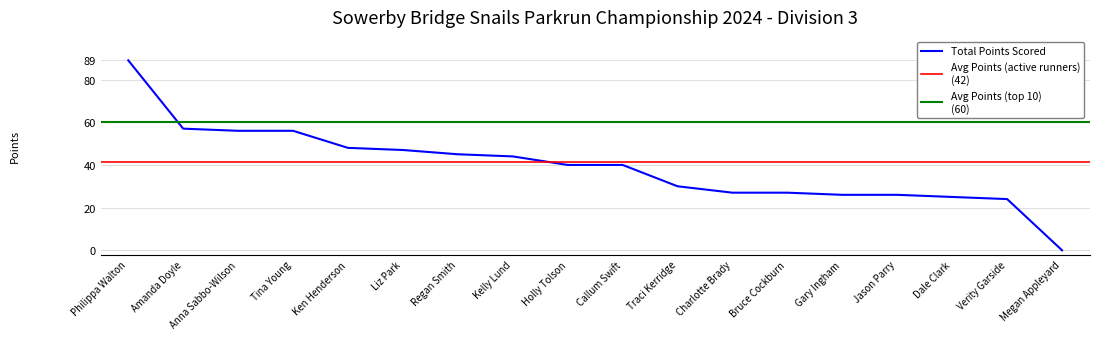

What is the sum of the values at Traci Kerridge and Megan Appleyard?

30